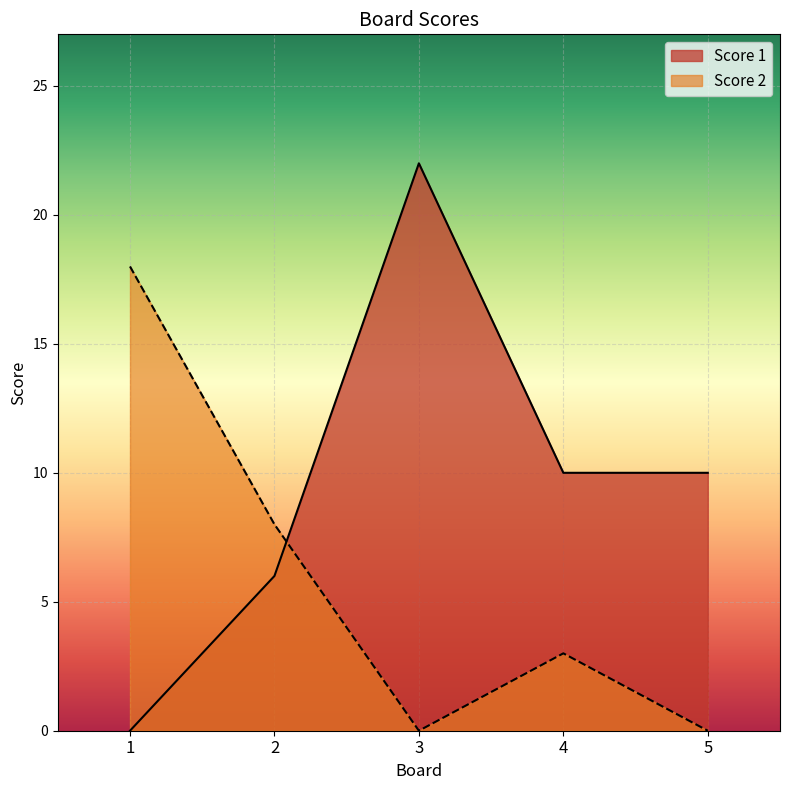

Rank the series by their maximum value, from highest to lowest.

Score 1, Score 2